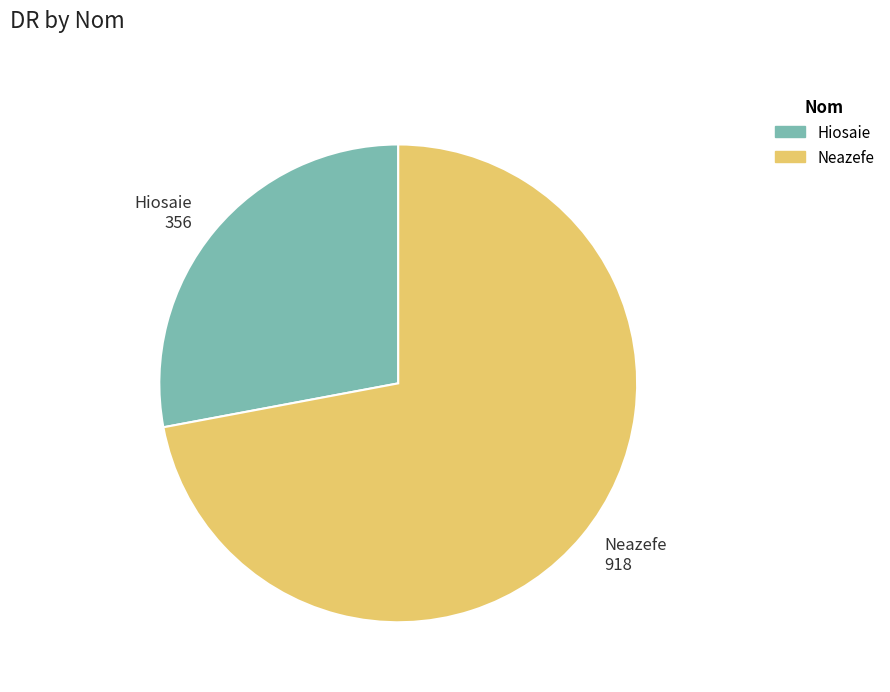

Combined, do Hiosaie 356 and Neazefe 918 account for over 50%?

Yes